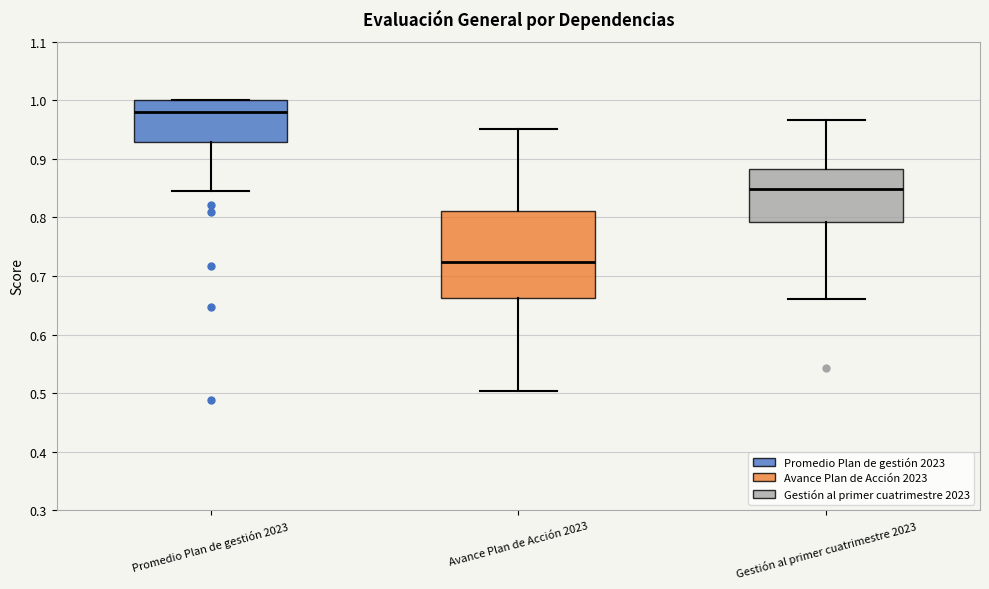

Reading left to right, read every box against the y-axis: the position of its median line, the range the box covers, and the ends of its whiskers. The values are not printed on the chart, so give them approximately, as read against the axis.

Promedio Plan de gestión 2023: median 0.98, box 0.93 to 1.00, whiskers 0.85 to 1.00
Avance Plan de Acción 2023: median 0.72, box 0.66 to 0.81, whiskers 0.50 to 0.95
Gestión al primer cuatrimestre 2023: median 0.85, box 0.79 to 0.88, whiskers 0.66 to 0.97